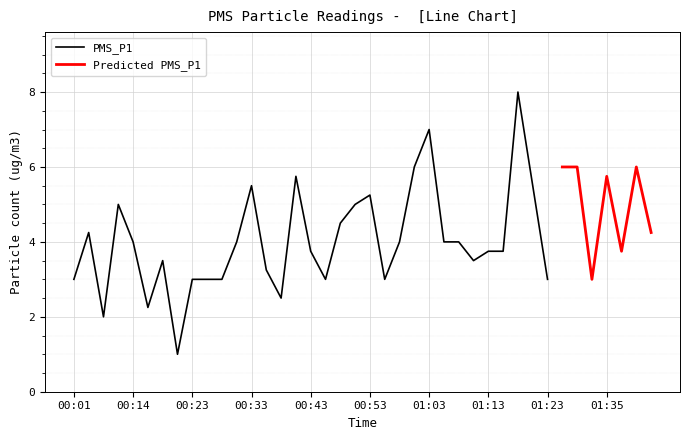

The value of PMS_P1 at 00:33 is 1.2. True or false?

False